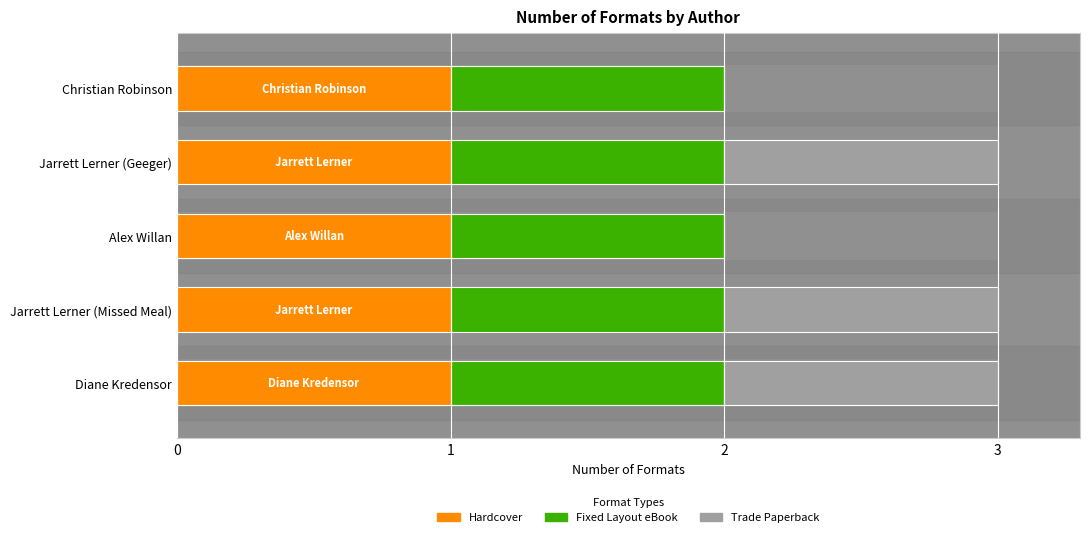

What is the greatest value displayed?

1.0